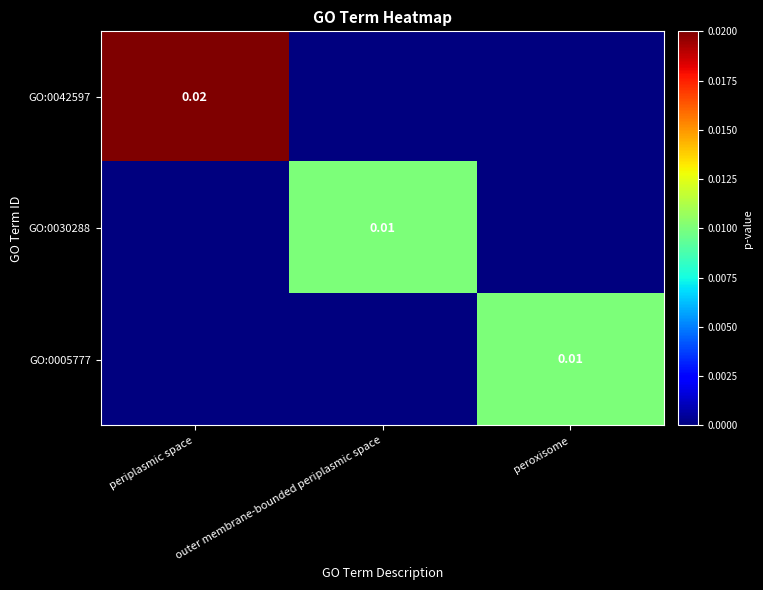

Is the value of GO:0005777 at outer membrane-bounded periplasmic space greater than the value of GO:0042597 at outer membrane-bounded periplasmic space?

No